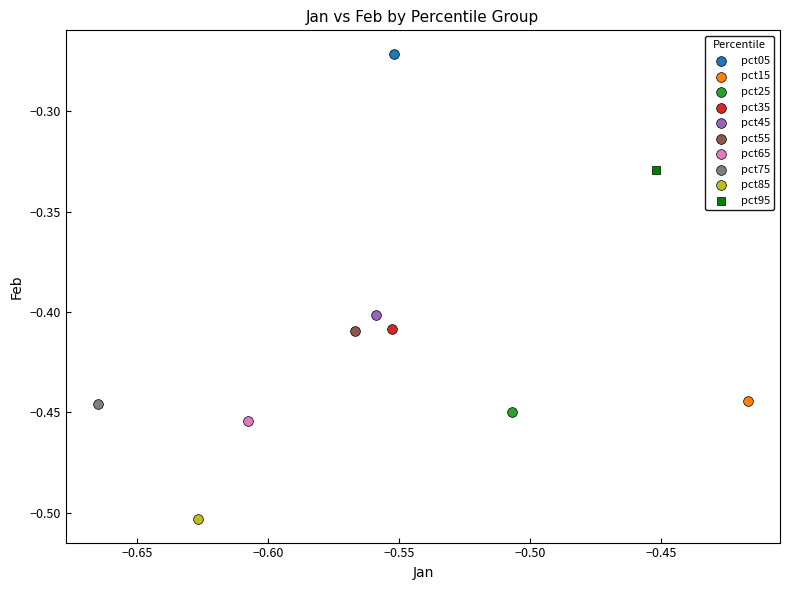

Which series reaches the maximum Y coordinate?

pct05